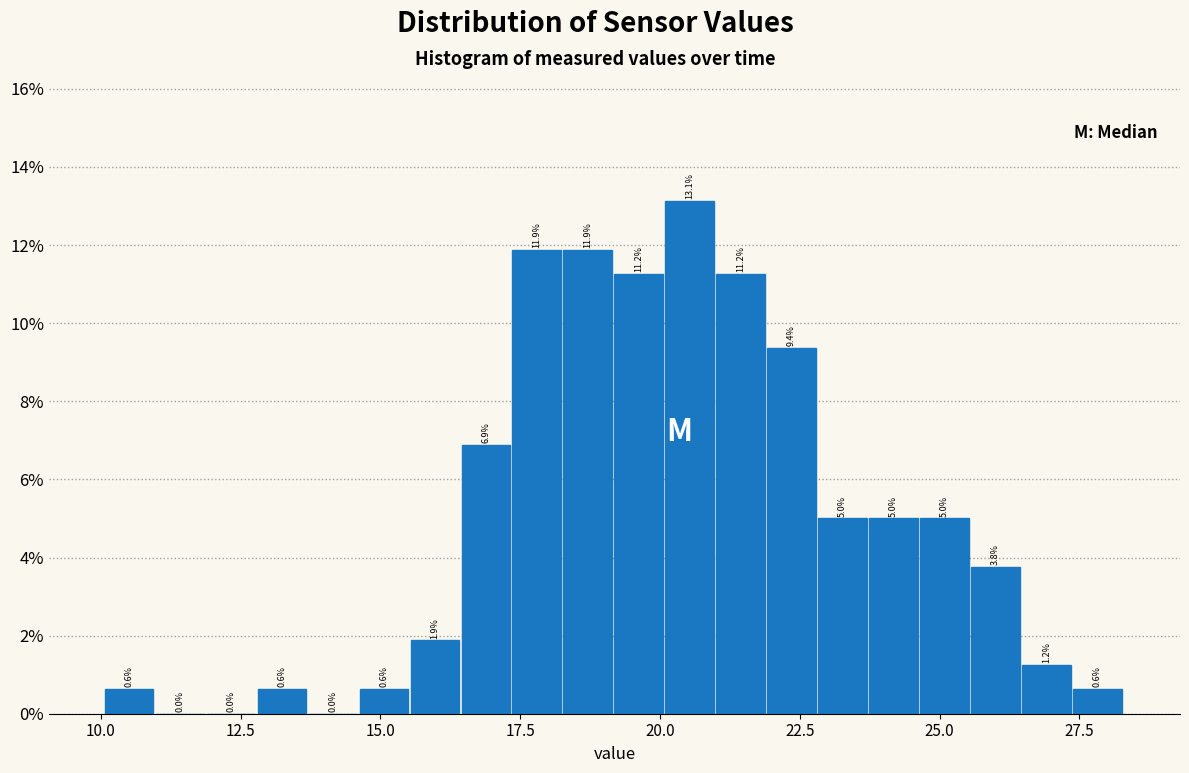

Around what value on the x-axis is the tallest bar? Give the approximate position of its centre, as read against the axis.

20.5